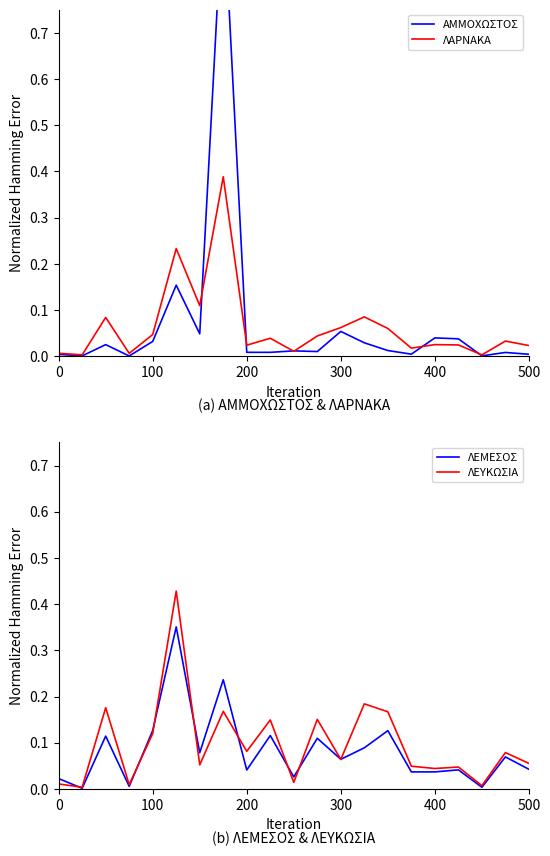

How many lines are shown in the chart?

4